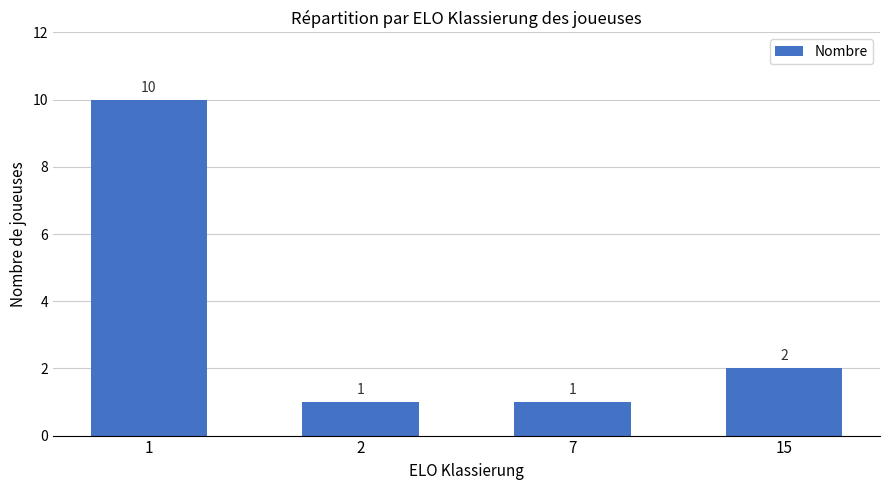

Reading left to right, list all the values displayed in this chart.

10	1	1	2